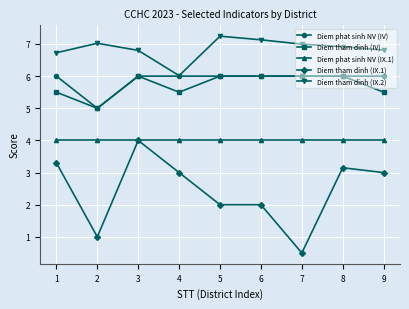

Rank the series at 9 from lowest to highest value.

Diem tham dinh (IX.1), Diem phat sinh NV (IX.1), Diem tham dinh (IV), Diem phat sinh NV (IV), Diem tham dinh (IX.2)